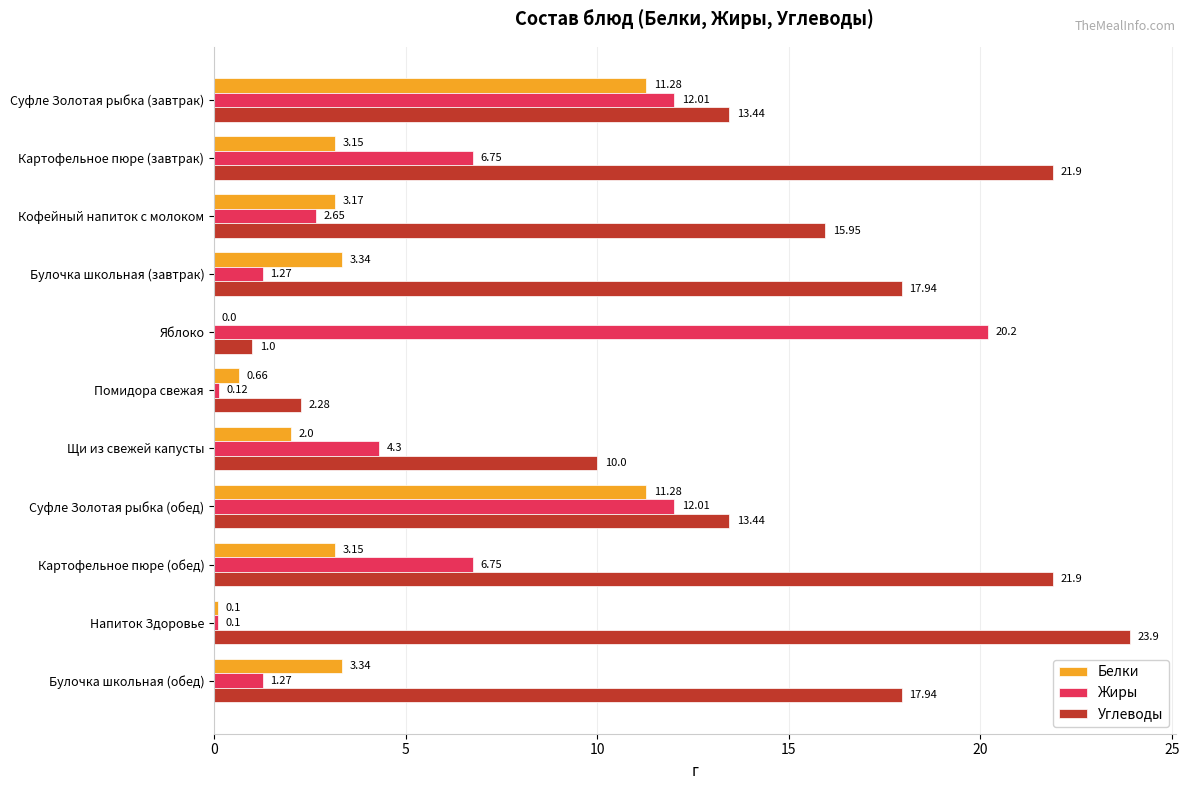

Between Щи из свежей капусты and Напиток Здоровье, which series saw the biggest shift?

Углеводы